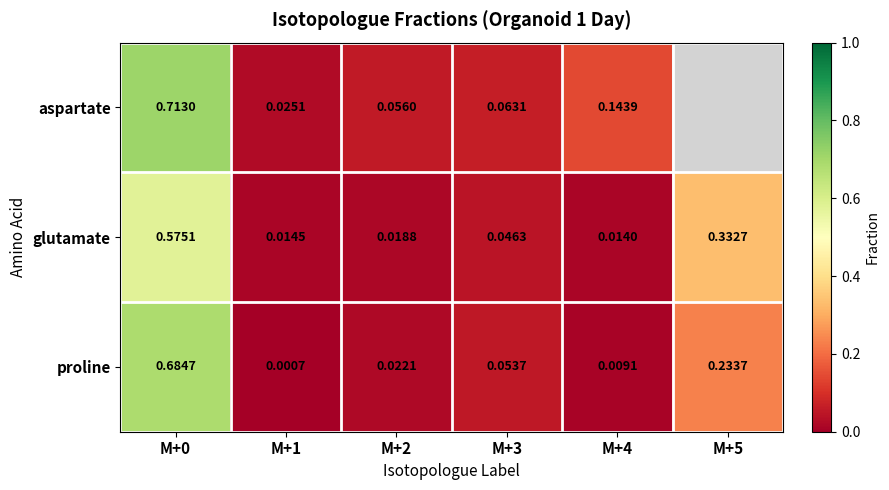

Which series changed the most between M+1 and M+4?

aspartate